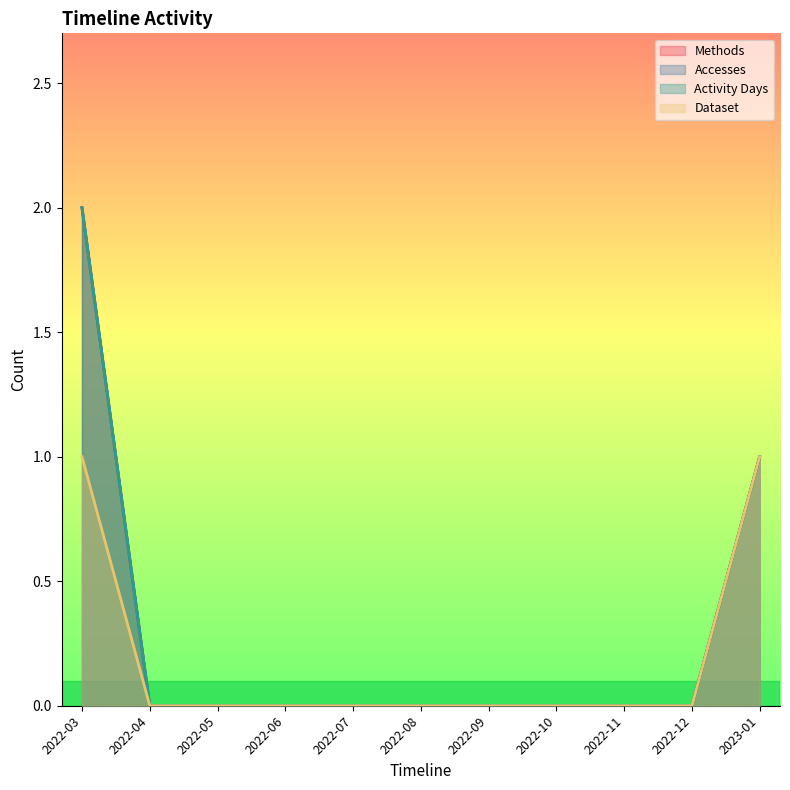

How many lines are shown in the chart?

4